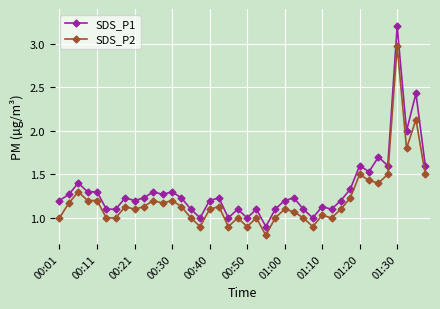

Which series has the largest total across all categories?

SDS_P1